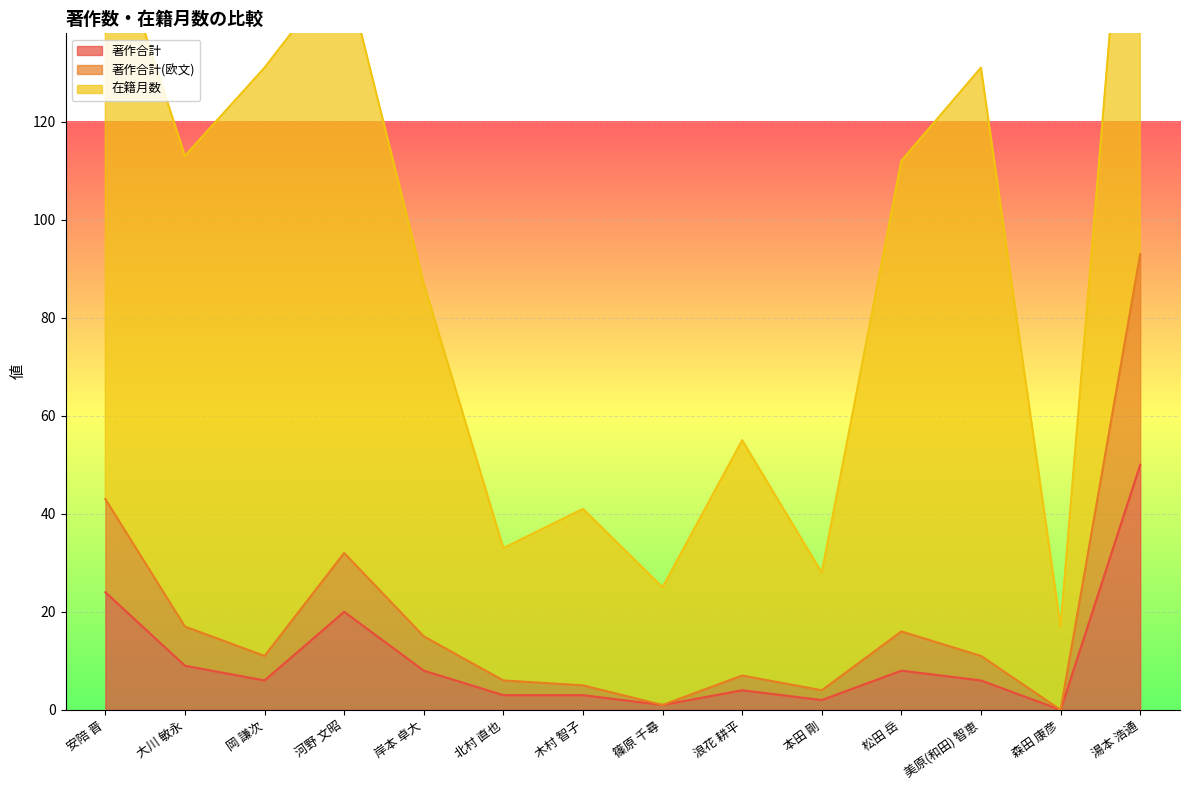

True or false: 著作合計(欧文) has more than 2 interior local peaks.

True